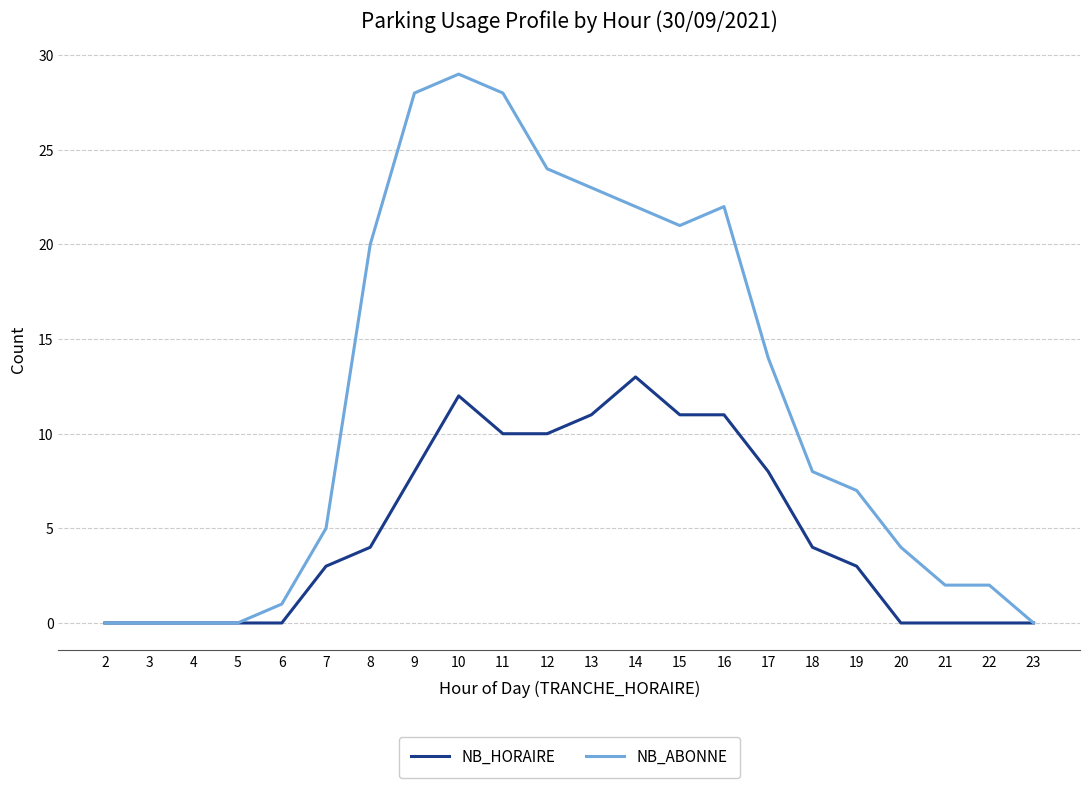

True or false: NB_ABONNE has a value of 28 at 9.

True